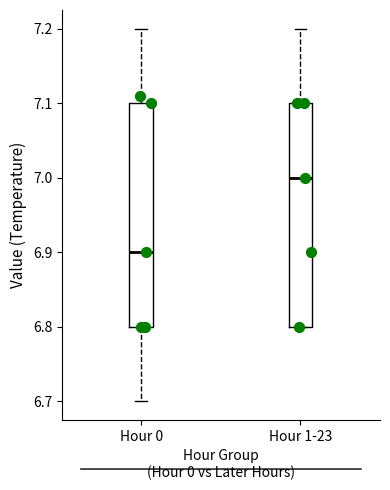

Where does the upper whisker of the box for Hour 0 end on the y-axis? The values are not printed on the chart, so give them approximately, as read against the axis.

7.2